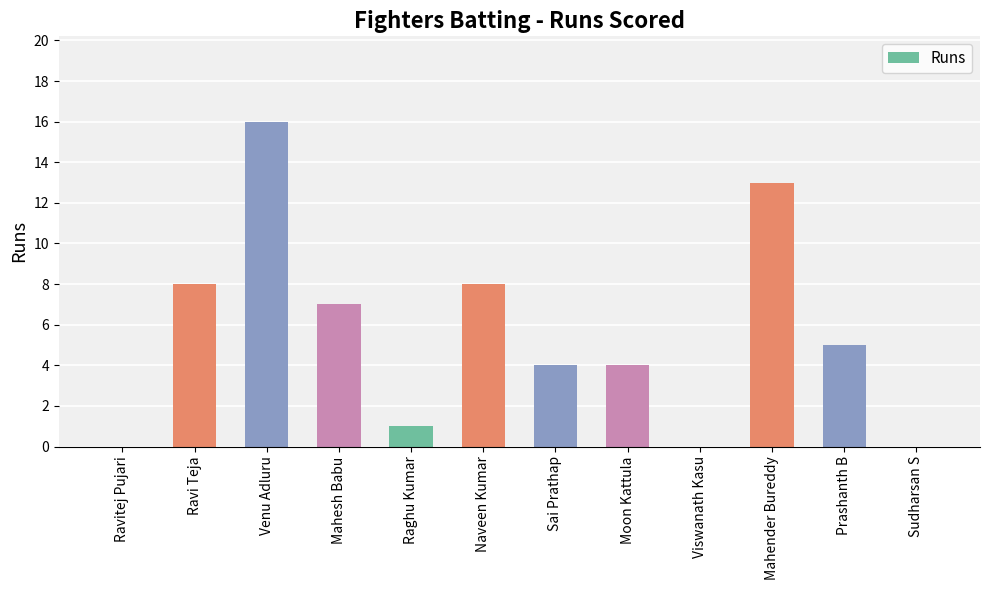

How many distinct data groups are displayed?

1